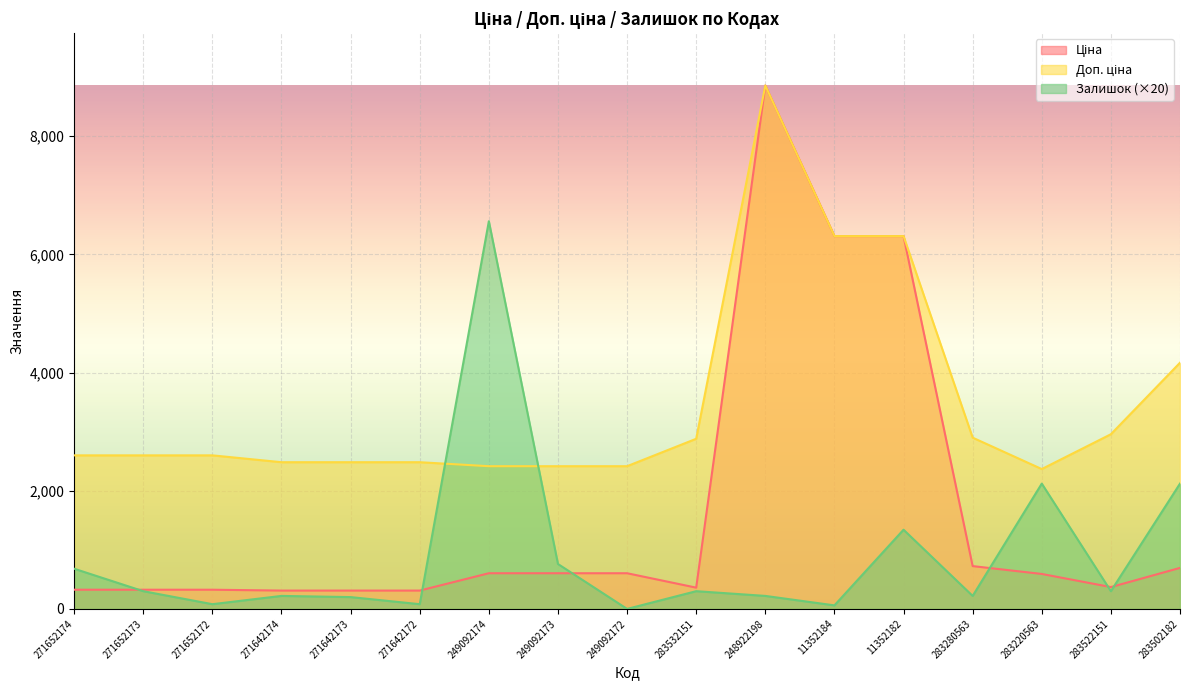

What is the difference between the highest and lowest values at 283502182?

3471.3